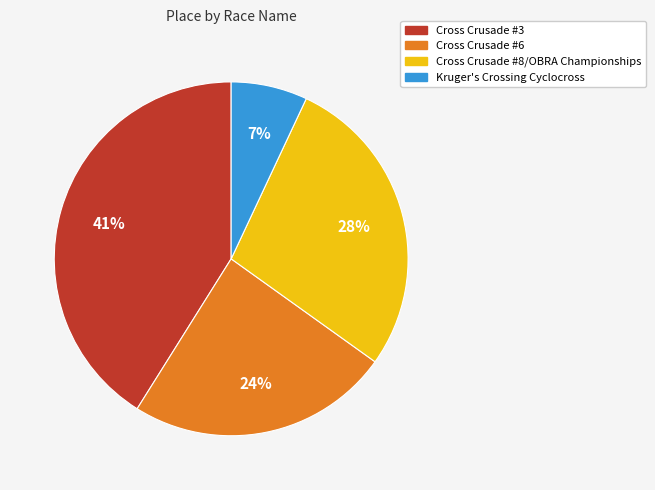

To the nearest percent, what is the combined percentage of Cross Crusade #8/OBRA Championships and Cross Crusade #6?

52%